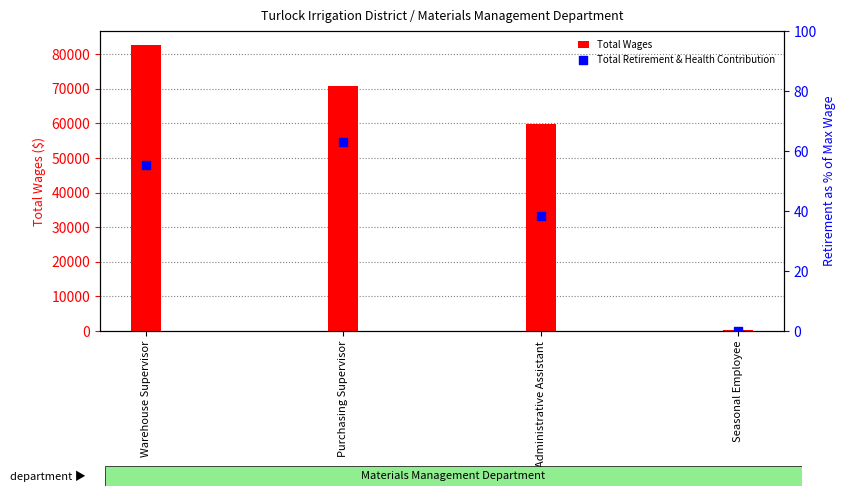

Which series has the widest spread of Y values?

Total Wages